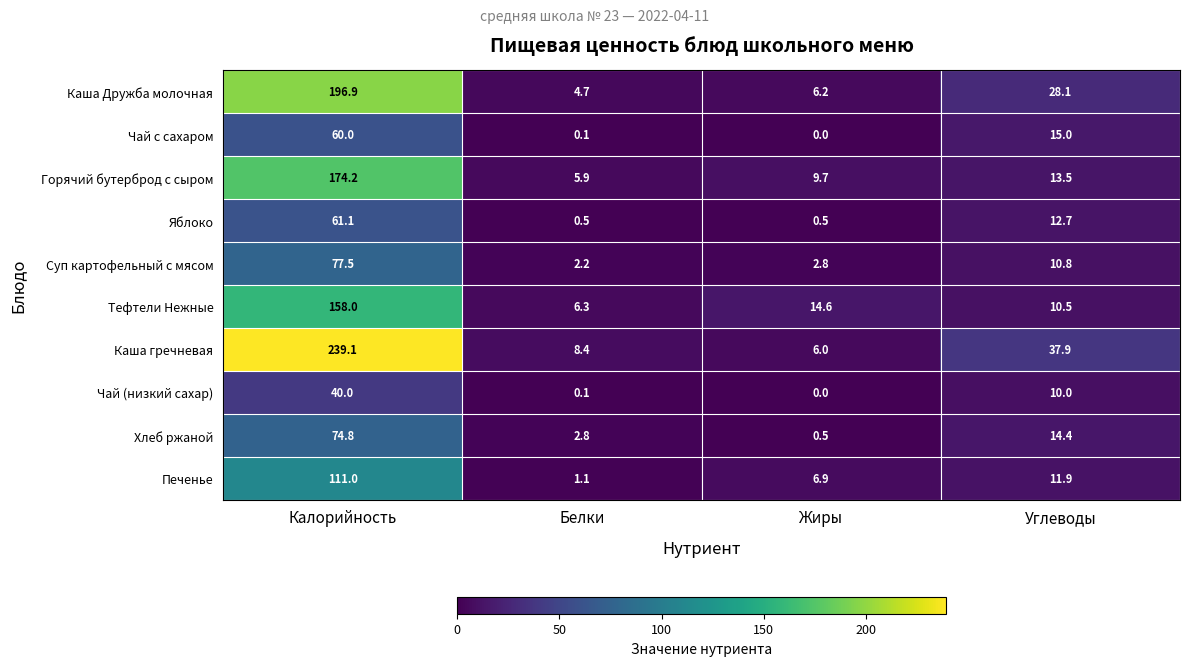

Is it true that Чай с сахаром equals 0.1 at Белки?

True